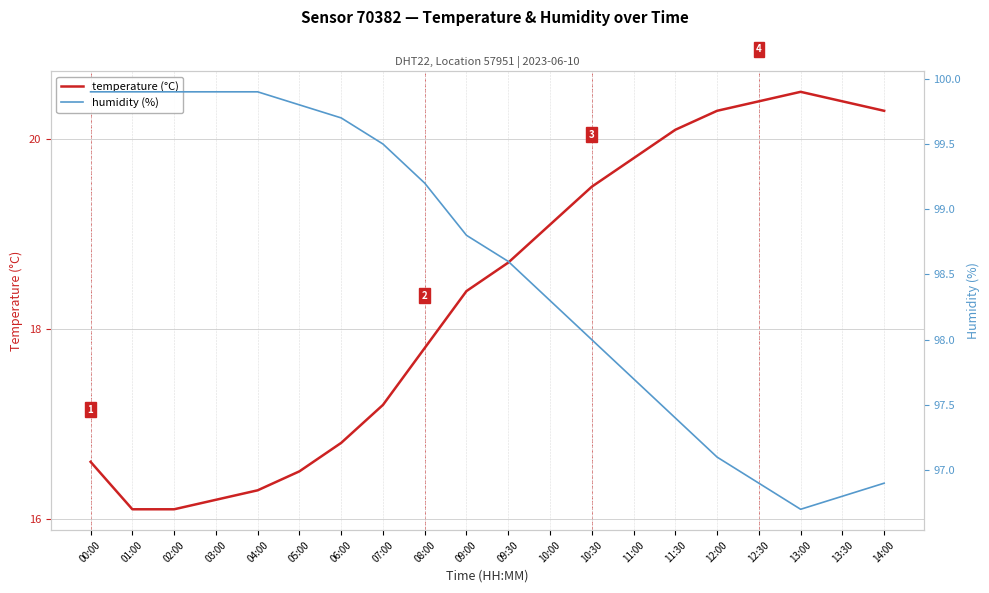

Is the value of temperature at 09:30 greater than the value of humidity at 14:00?

No